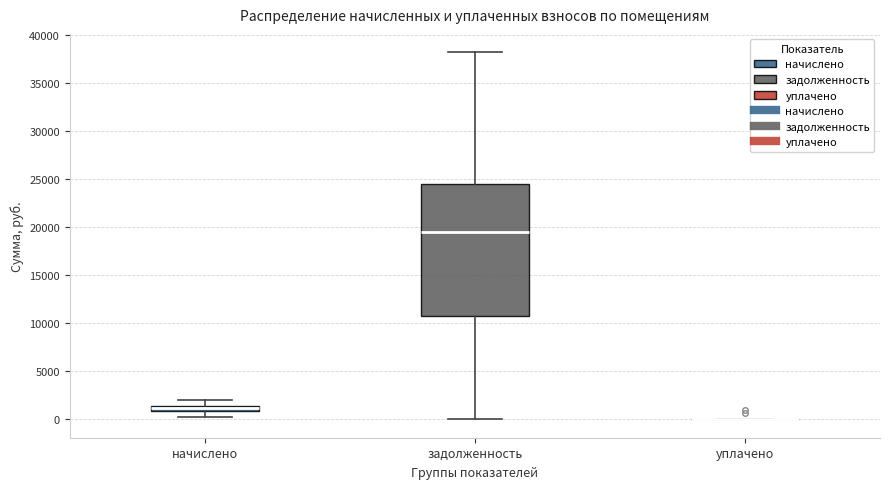

Where is the lower edge of the box for задолженность on the y-axis? The values are not printed on the chart, so give them approximately, as read against the axis.

10500